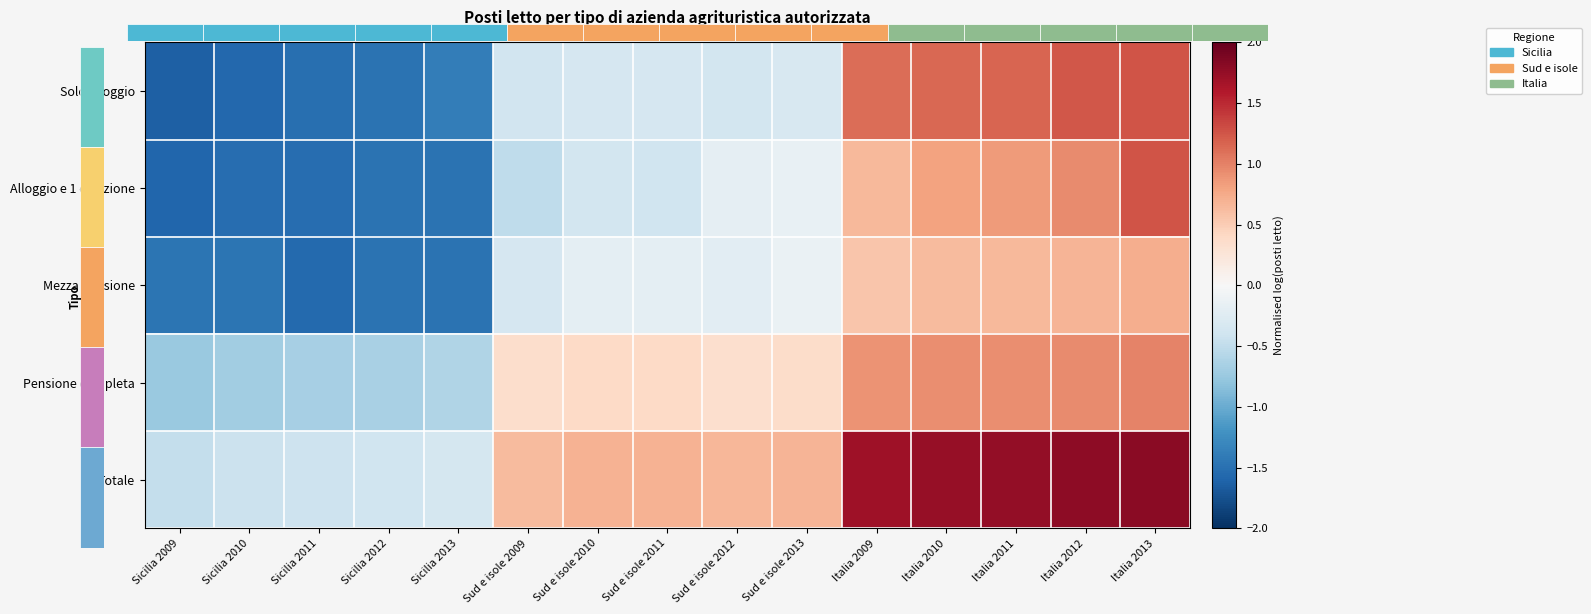

What is the maximum value shown in the chart?

1.8